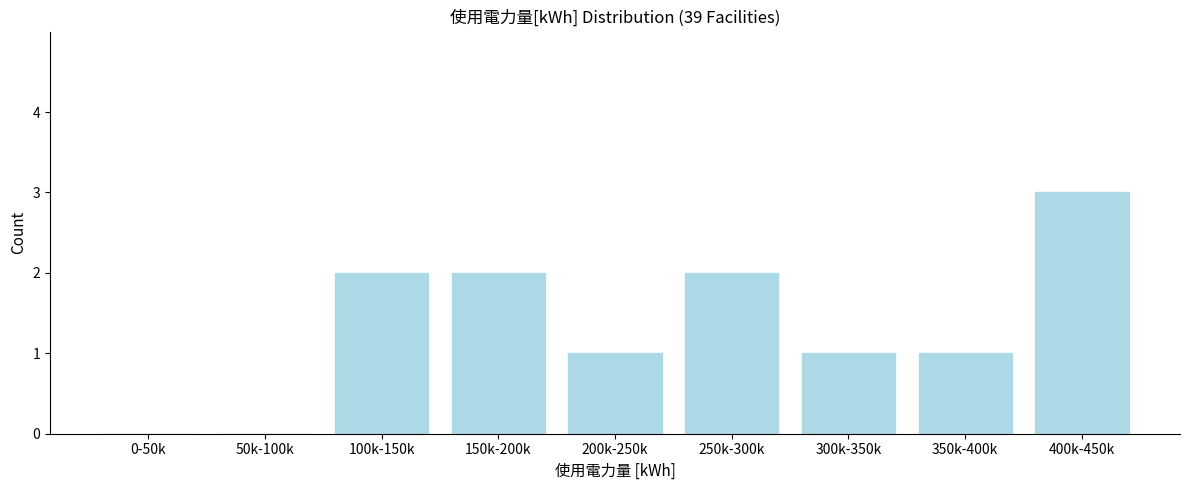

Reading right to left, list all the values displayed in this chart.

400k-450k=3	350k-400k=1	300k-350k=1	250k-300k=2	200k-250k=1	150k-200k=2	100k-150k=2	50k-100k=0	0-50k=0